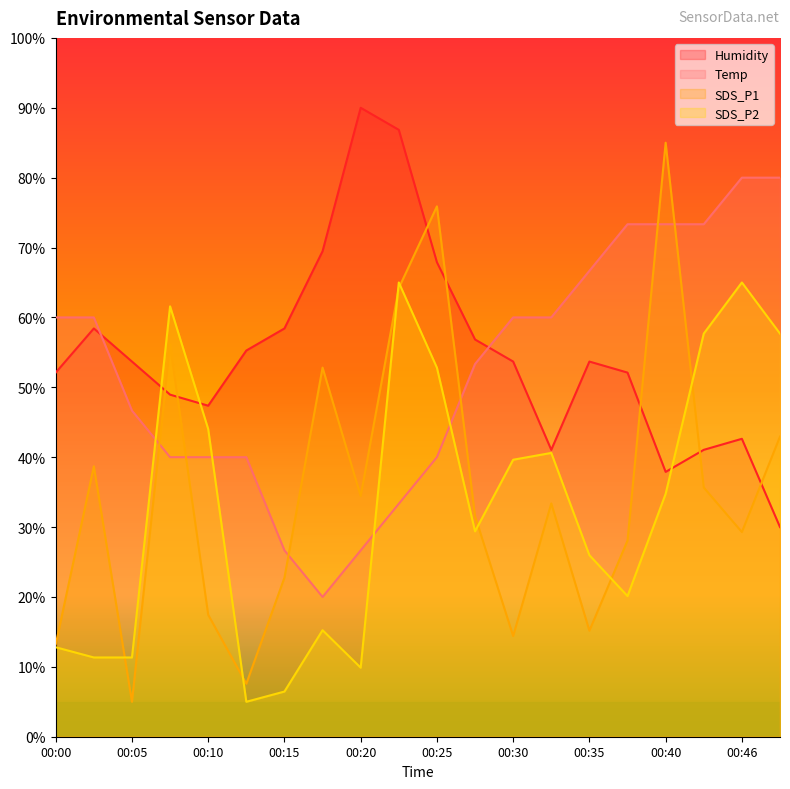

What is the difference between the maximum and second lowest values in the Temp series?

53.3